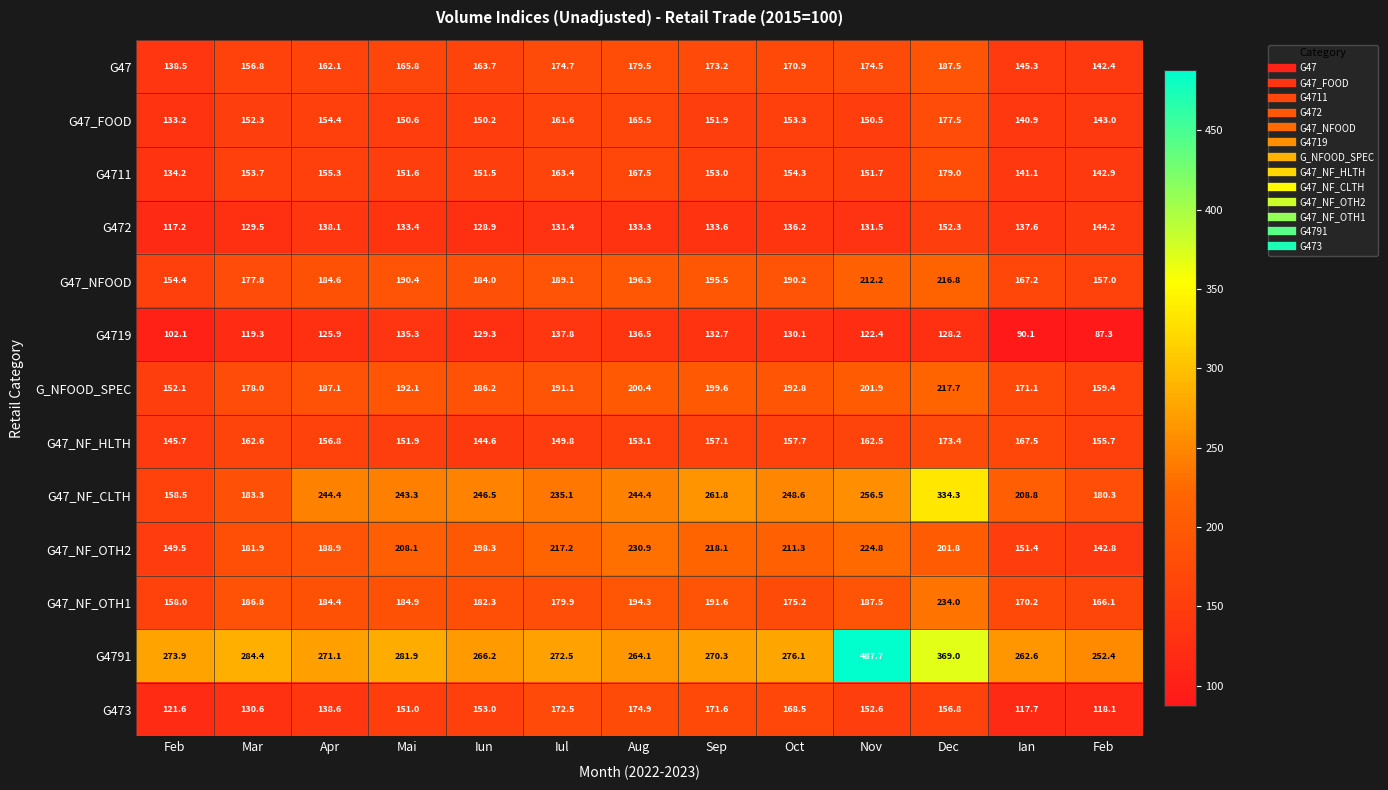

Which has a higher value, Dec or Aug?

Dec